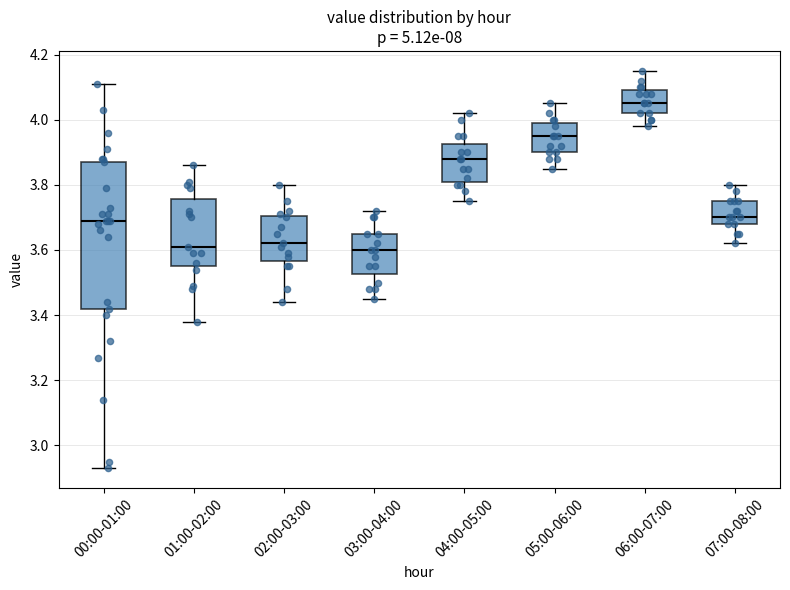

Reading left to right, transcribe this box plot: for each box, give where its median line is, the range the box spans, and where its two whiskers end, as read against the y-axis. The values are not printed on the chart, so give them approximately, as read against the axis.

00:00-01:00: median 3.70, box 3.42 to 3.88, whiskers 2.94 to 4.12
01:00-02:00: median 3.62, box 3.56 to 3.76, whiskers 3.38 to 3.86
02:00-03:00: median 3.62, box 3.56 to 3.70, whiskers 3.44 to 3.80
03:00-04:00: median 3.60, box 3.52 to 3.66, whiskers 3.46 to 3.72
04:00-05:00: median 3.88, box 3.82 to 3.92, whiskers 3.76 to 4.02
05:00-06:00: median 3.96, box 3.90 to 4.00, whiskers 3.86 to 4.06
06:00-07:00: median 4.06, box 4.02 to 4.10, whiskers 3.98 to 4.16
07:00-08:00: median 3.70, box 3.68 to 3.76, whiskers 3.62 to 3.80